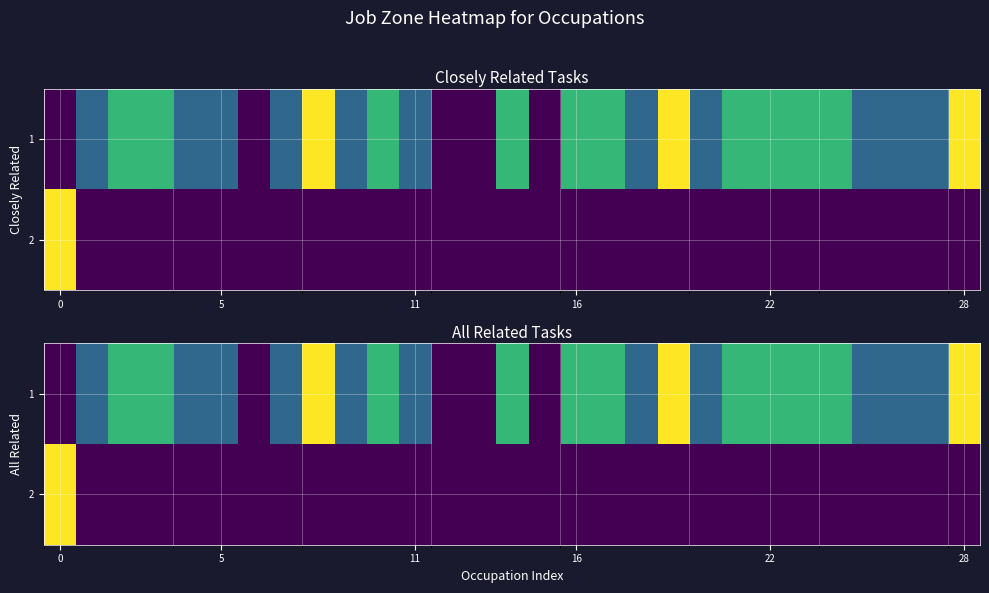

The 1 series shows 2 at 11. True or false?

False